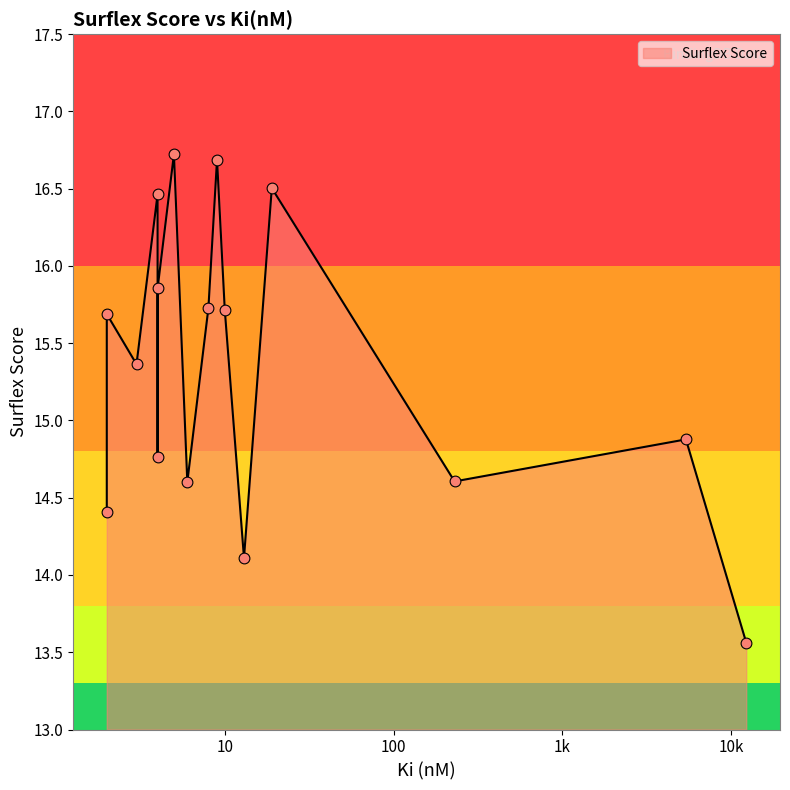

Approximately how many times larger is the value at 19 compared to 8?

1.0